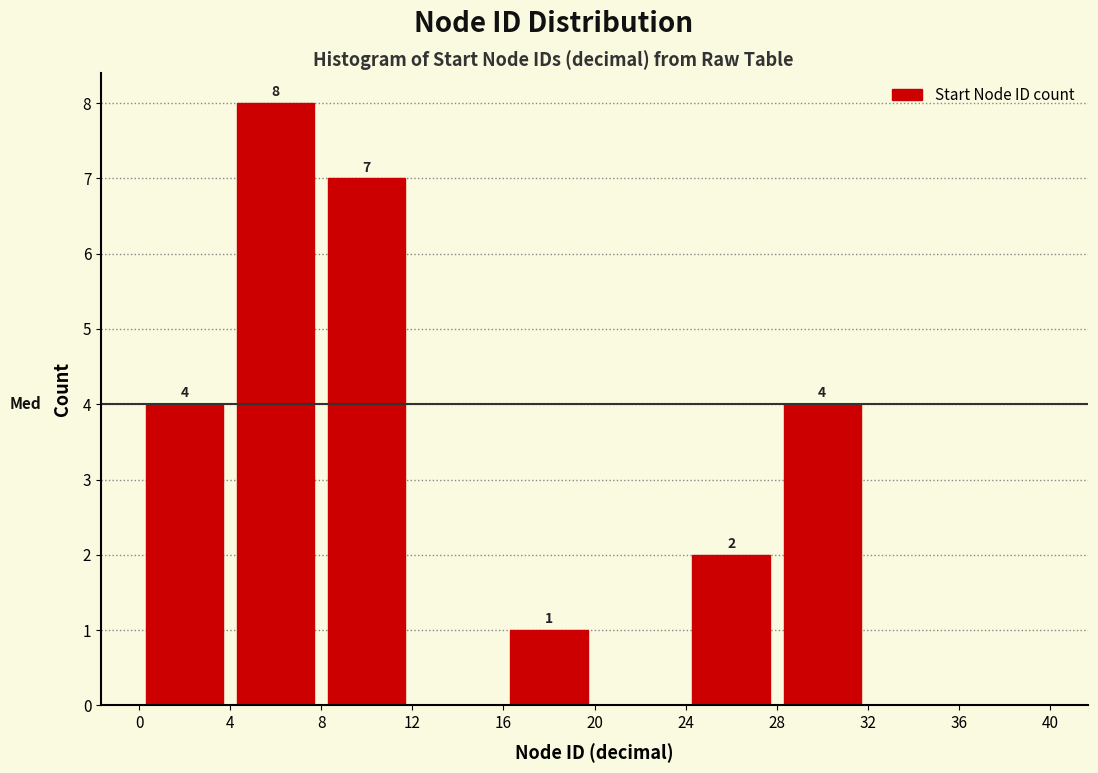

Over which range of the x-axis is the bar tallest?

4 to 8